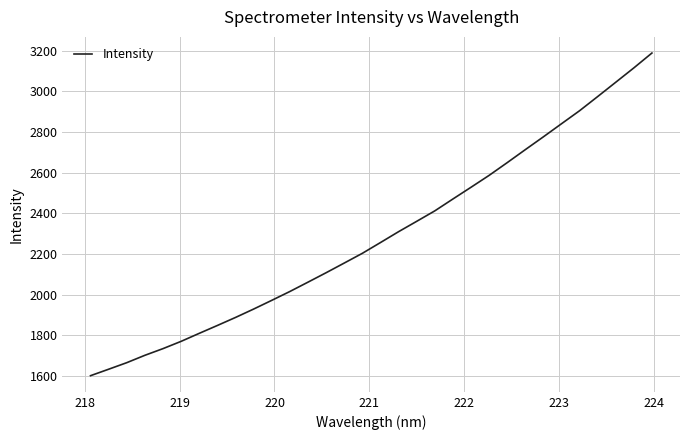

What is the maximum value shown in the chart?

3188.1